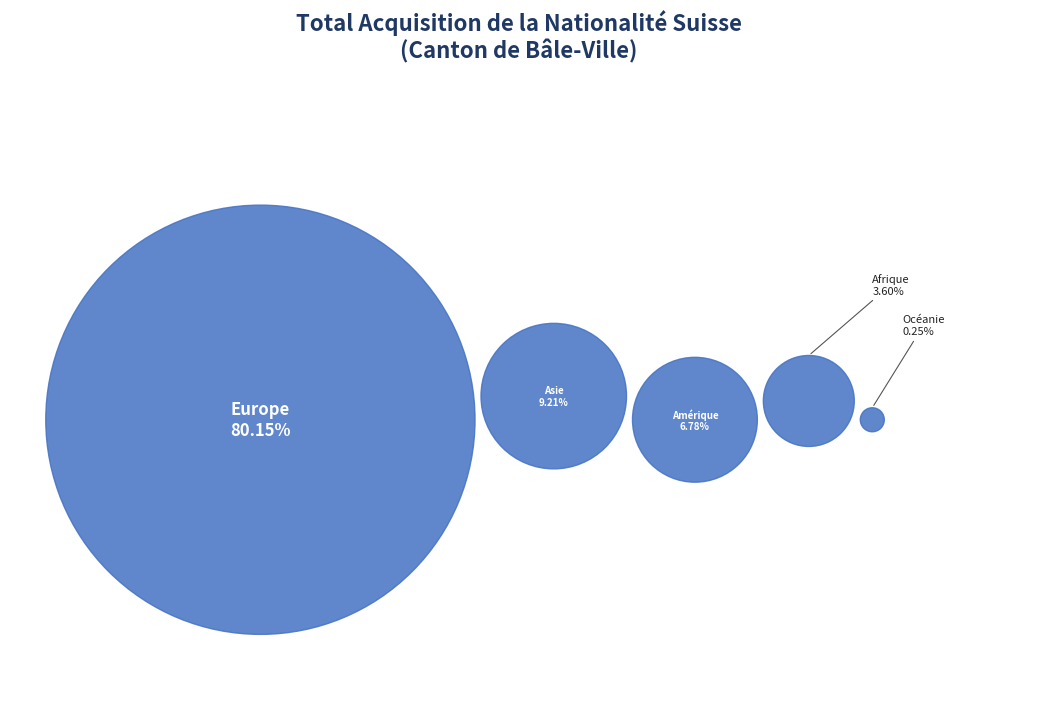

How many segments does this pie chart have?

5